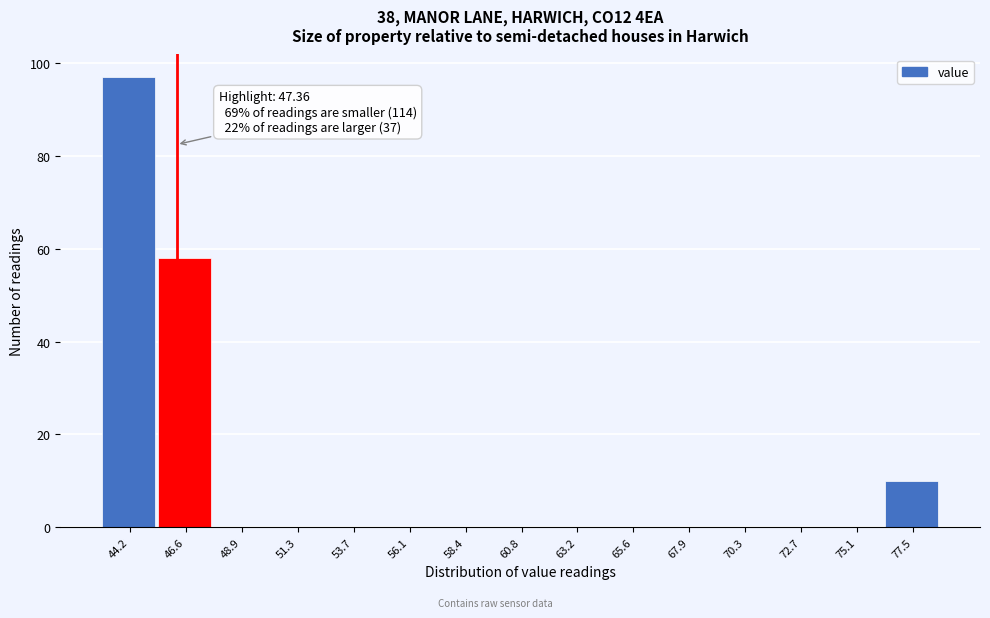

Reading left to right, transcribe all the data shown in this chart.

44.2=97	46.6=58	48.9=0	51.3=0	53.7=0	56.1=0	58.4=0	60.8=0	63.2=0	65.6=0	67.9=0	70.3=0	72.7=0	75.1=0	77.5=10